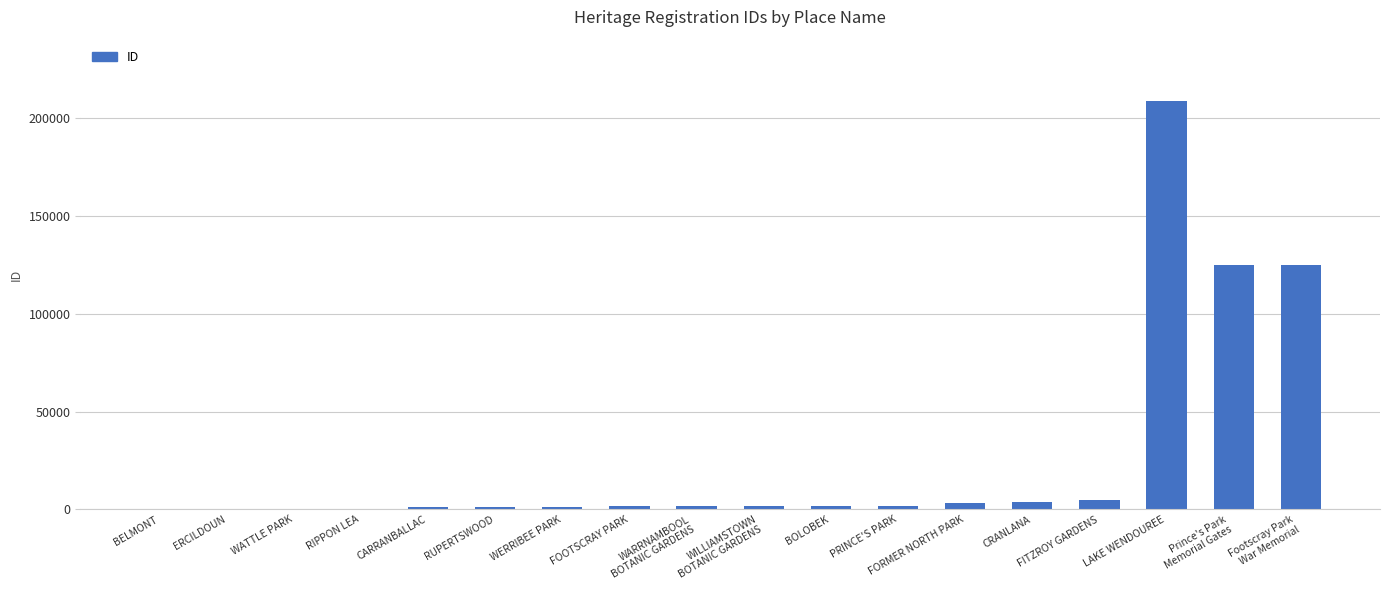

True or false: the data shows 125229 at Prince's Park
Memorial Gates.

True